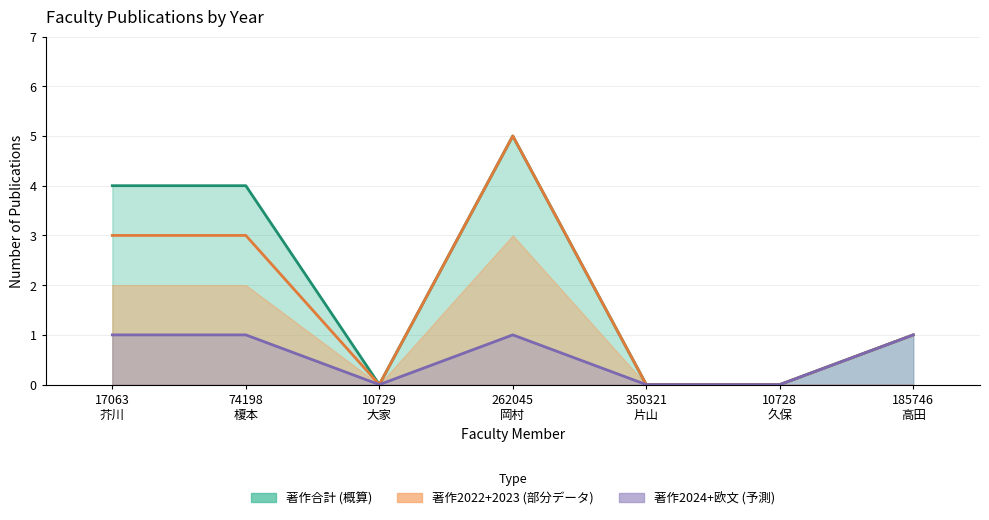

How many data points does each series have?

7